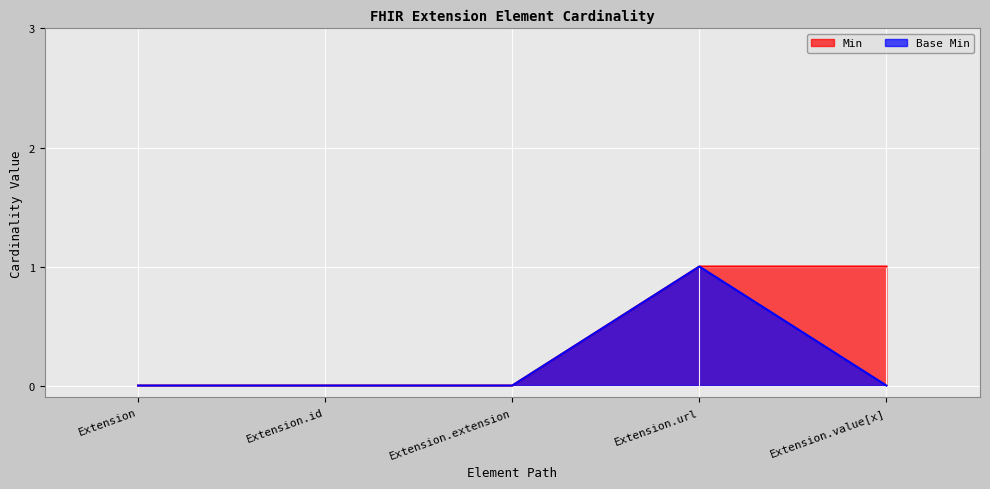

What are all the series names shown in the legend?

Min, Base Min